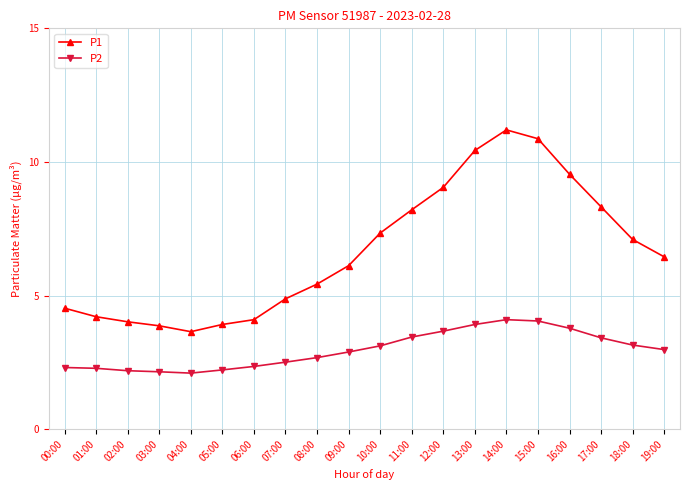

The P2 series shows 5.2 at 11:00. True or false?

False